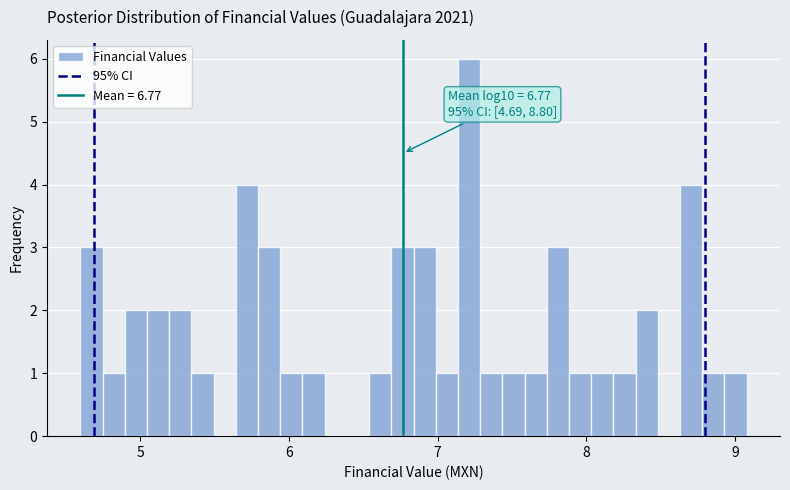

Around what value on the x-axis is the tallest bar? Give the approximate position of its centre, as read against the axis.

7.2